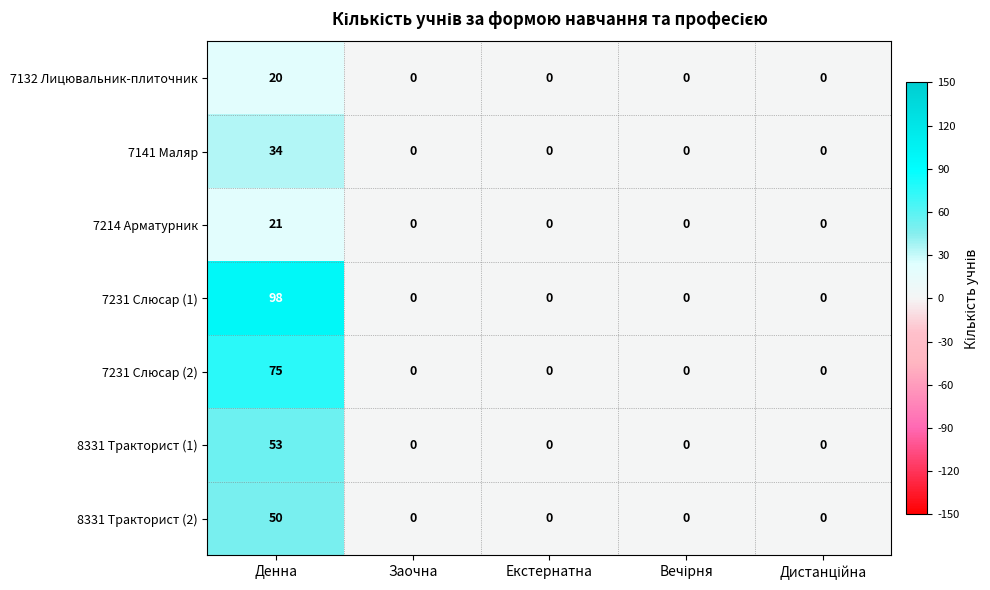

The 8331 Тракторист (2) series shows -21 at Екстернатна. True or false?

False